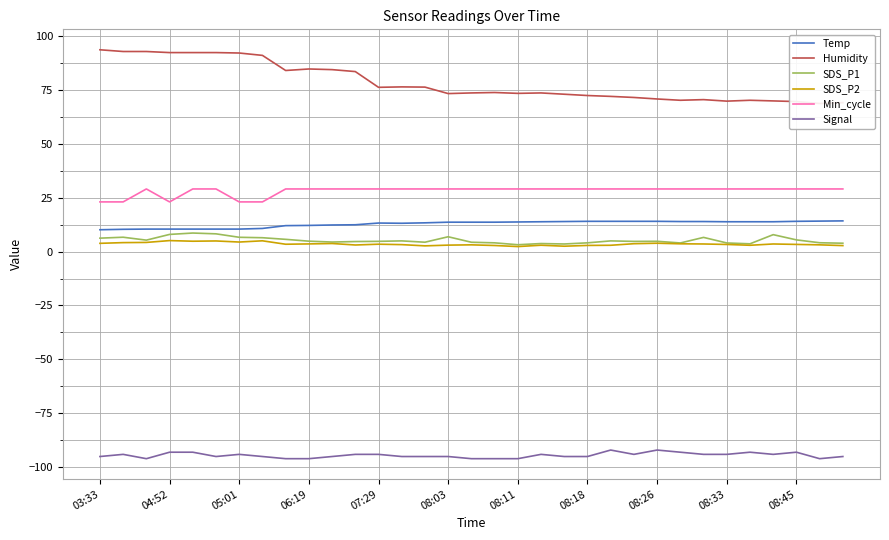

Is the value of Temp at 29 greater than the value of SDS_P1 at 17?

Yes